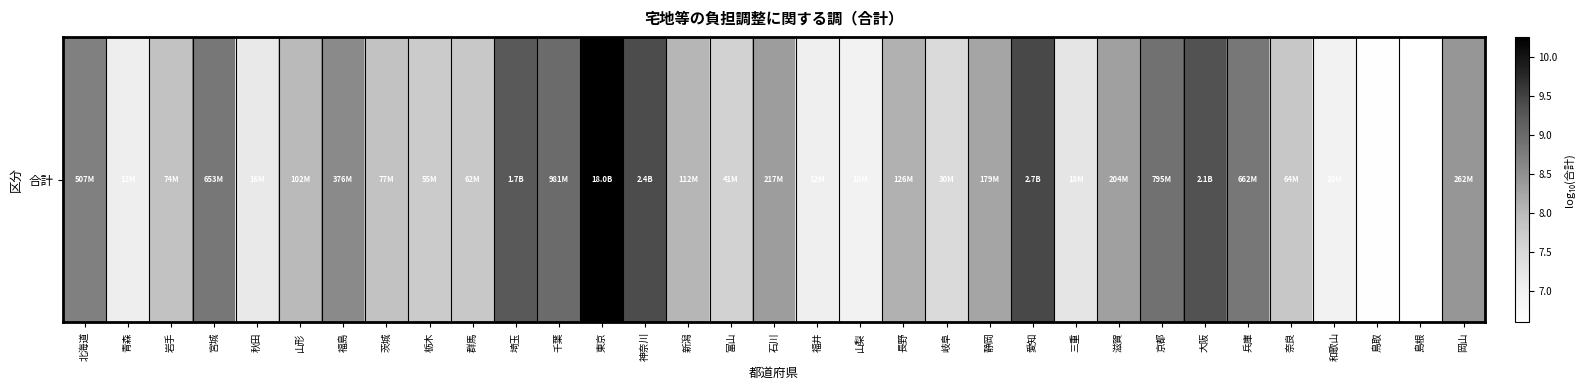

How many values exceed 8?

18